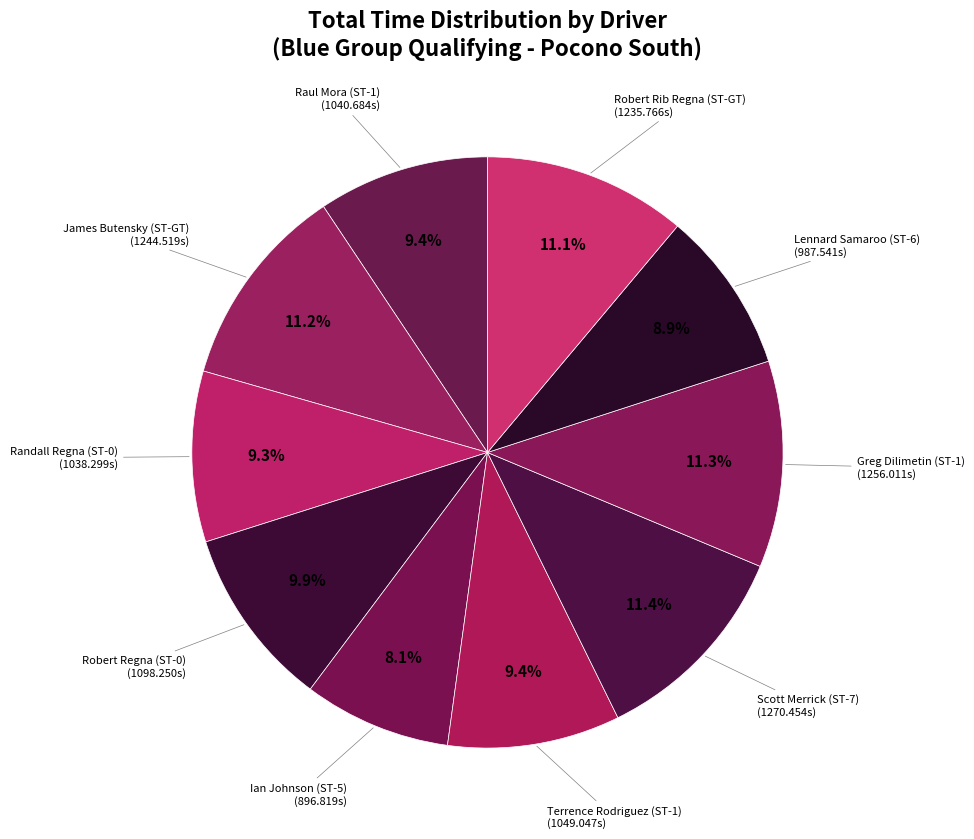

How much of the chart is everything except Terrence Rodriguez (ST-1)?

90.6%